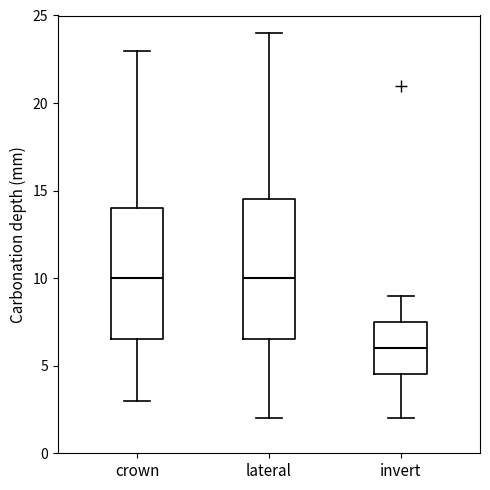

Which box is the tallest, from its lower edge to its upper edge?

lateral